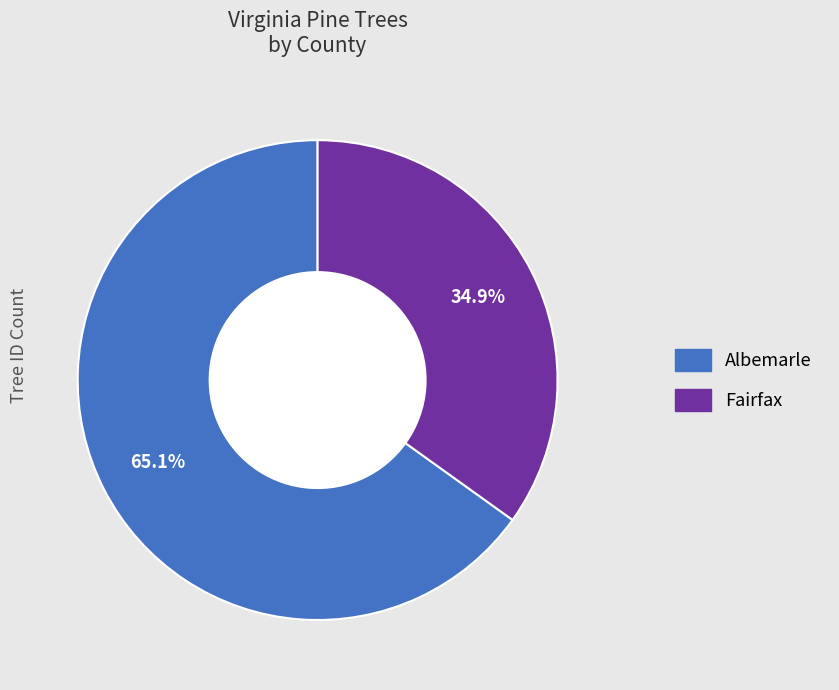

What portion of the pie excludes Fairfax?

65.1%